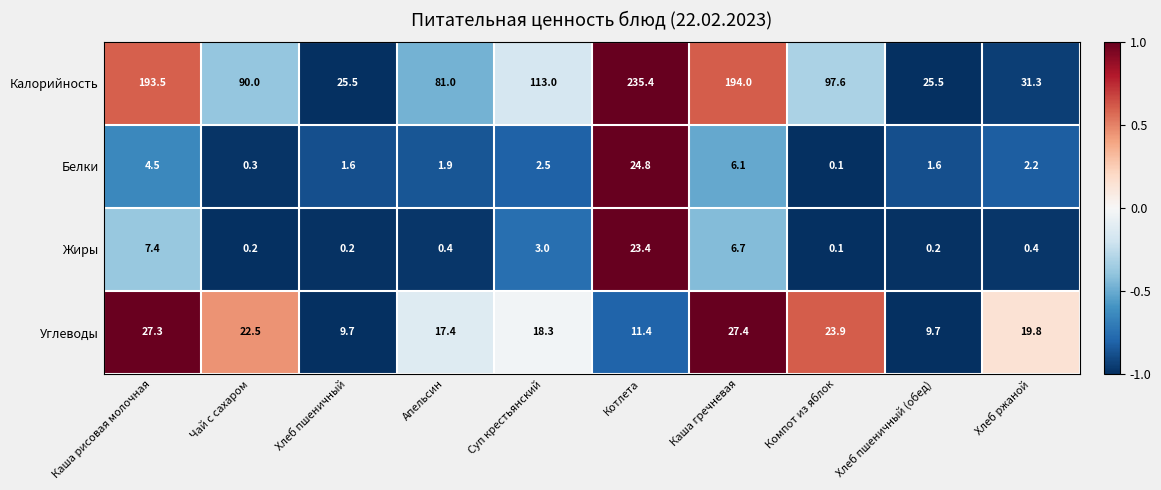

True or false: Калорийность has a value of 97.6 at Компот из яблок.

True